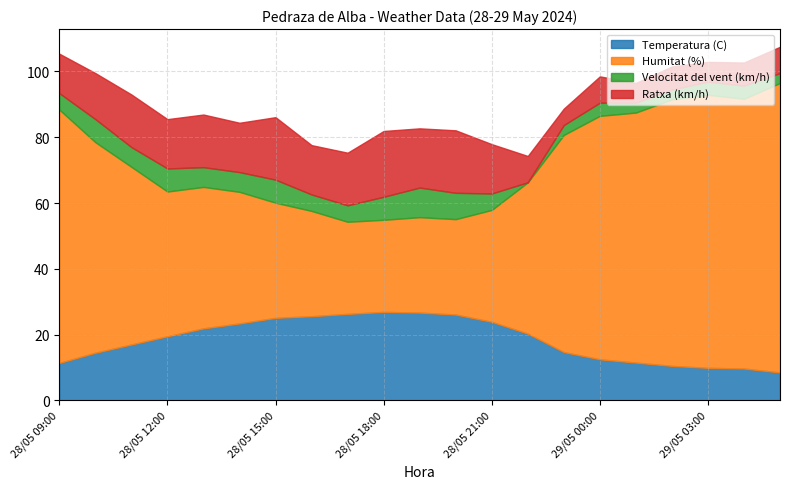

What is the label of the 3rd point from the left?

28/05 11:00